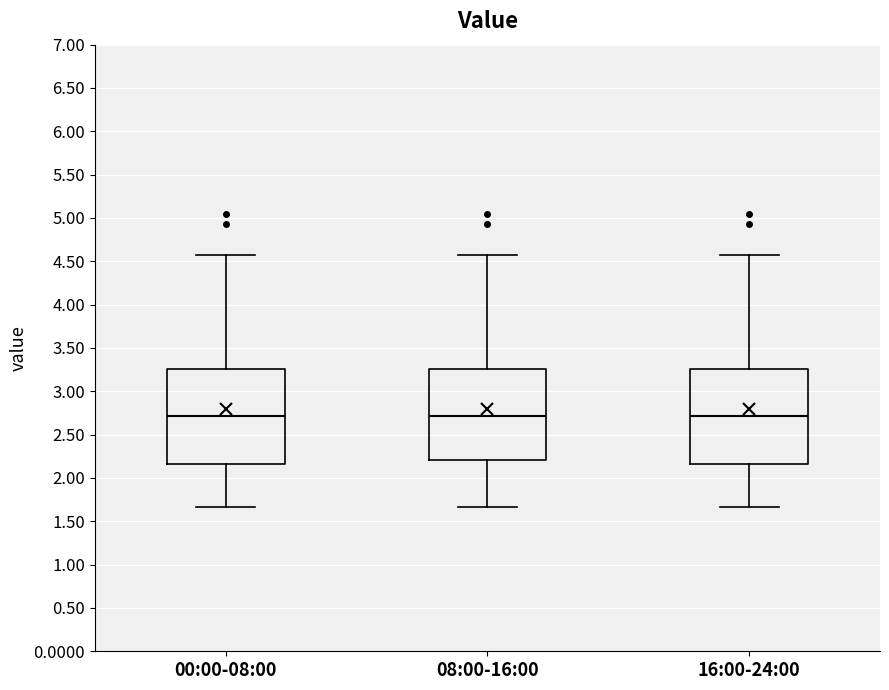

Where does the median line of the box for 16:00-24:00 sit on the y-axis? The values are not printed on the chart, so give them approximately, as read against the axis.

2.70